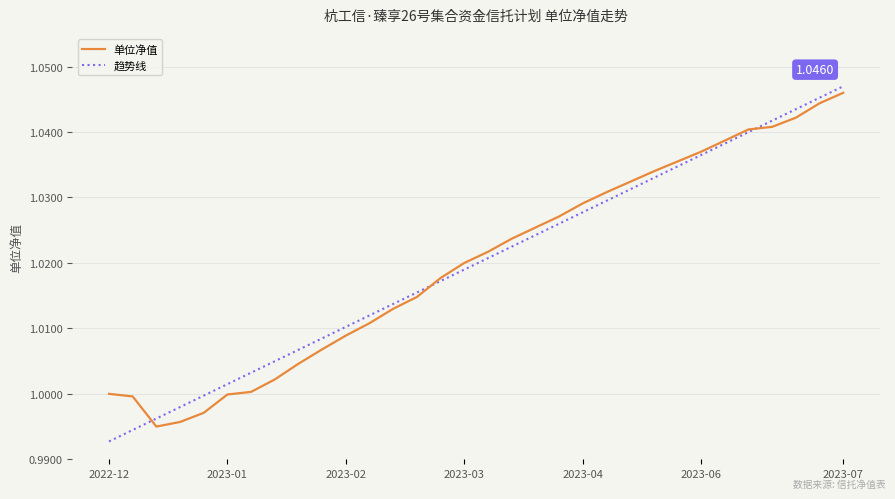

Which series has the widest spread of values?

趋势线